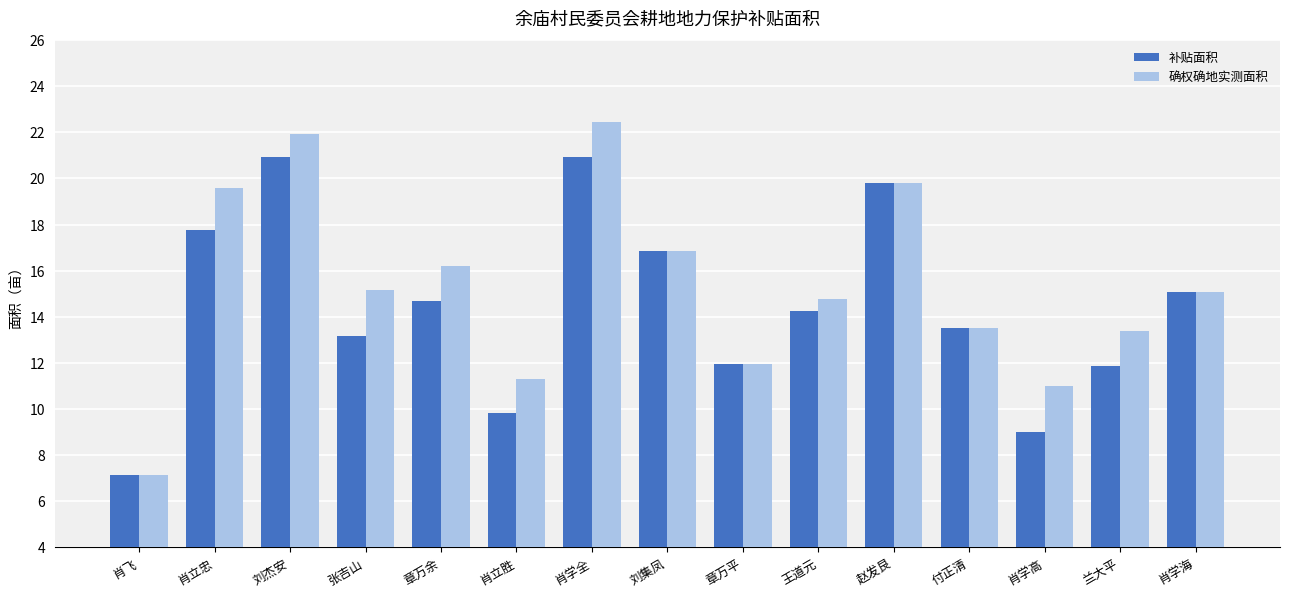

What is the label of the 8th bar from the left?

刘集凤